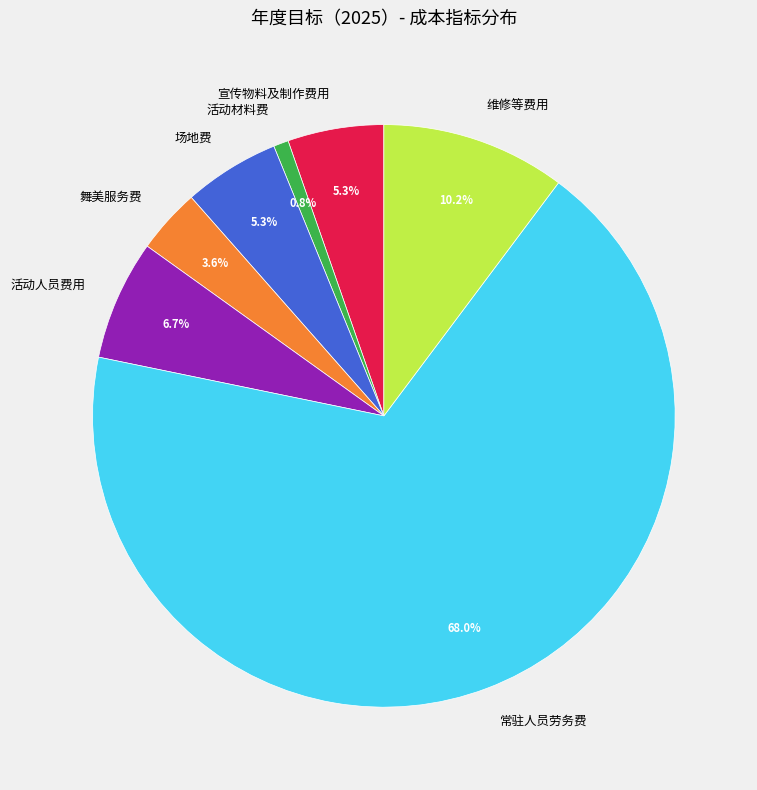

Which slice is the largest?

常驻人员劳务费